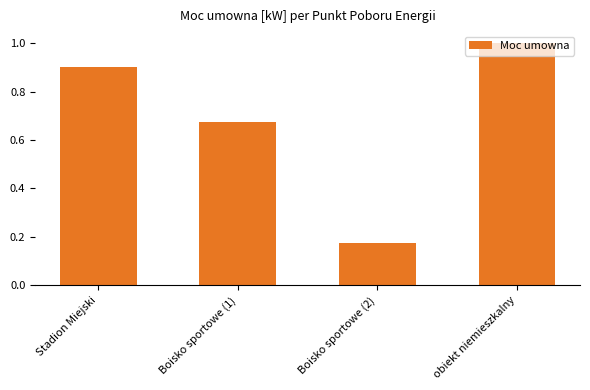

How many data points does each series have?

4